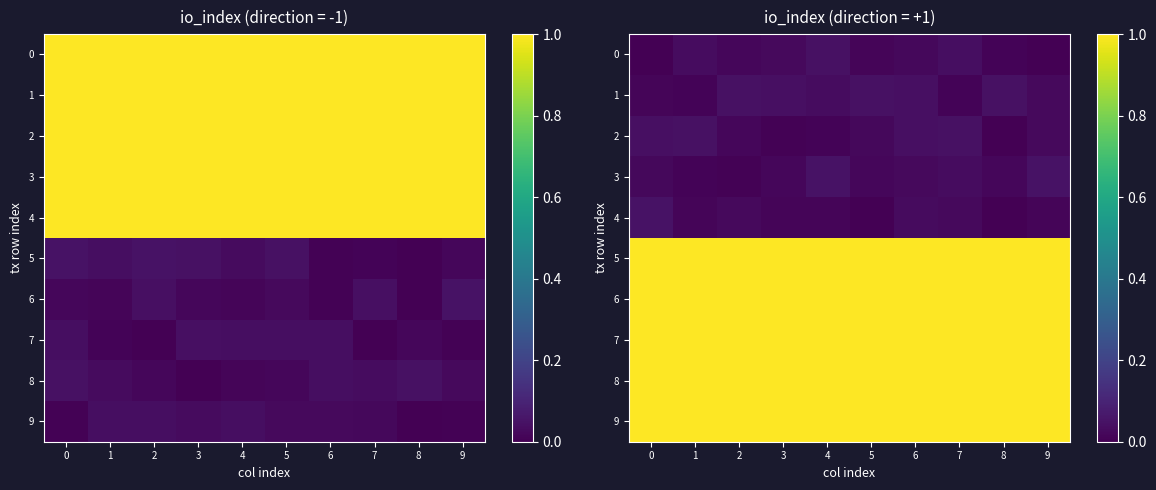

Which has a higher value, 5 or 9?

5